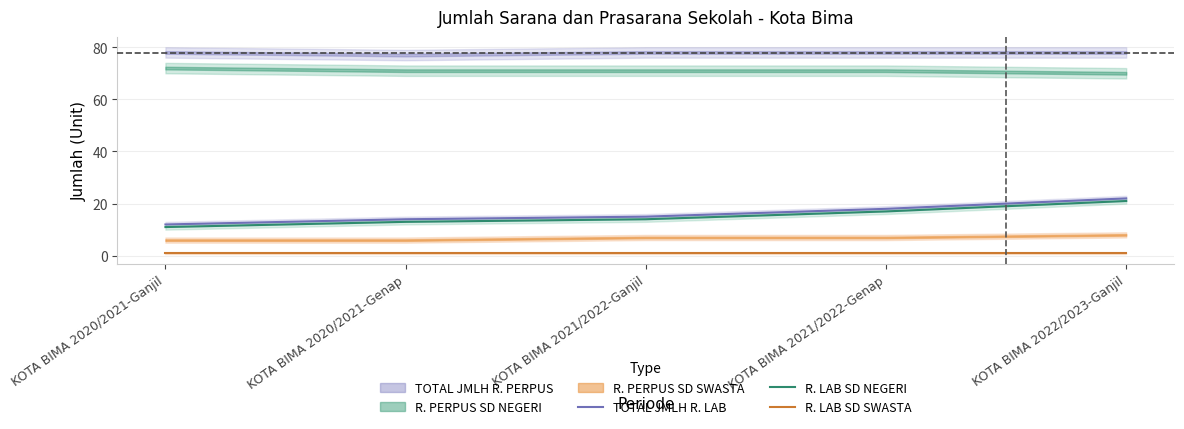

What value does the R. LAB SD NEGERI series have at KOTA BIMA 2022/2023-Ganjil, to the nearest 5?

20